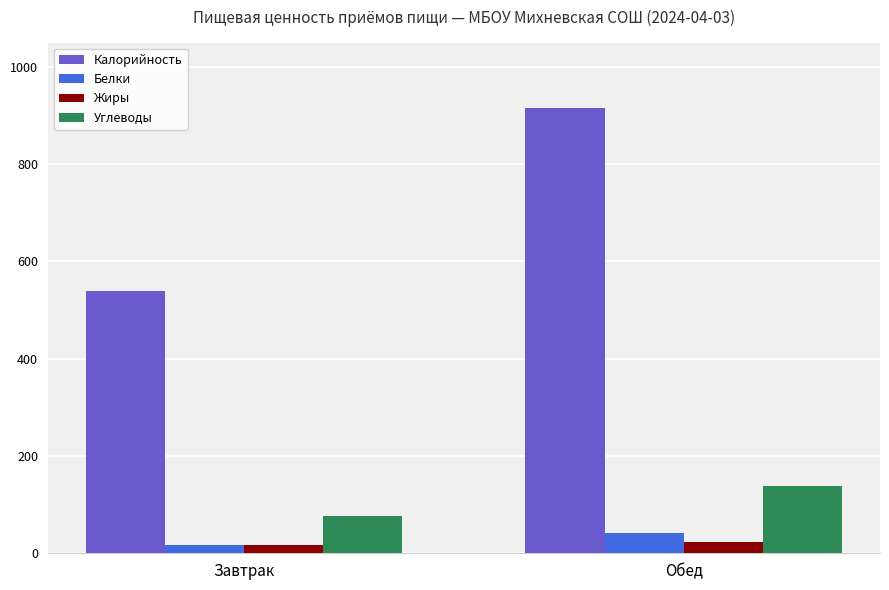

Rank the categories by Калорийность value from highest to lowest.

Обед, Завтрак